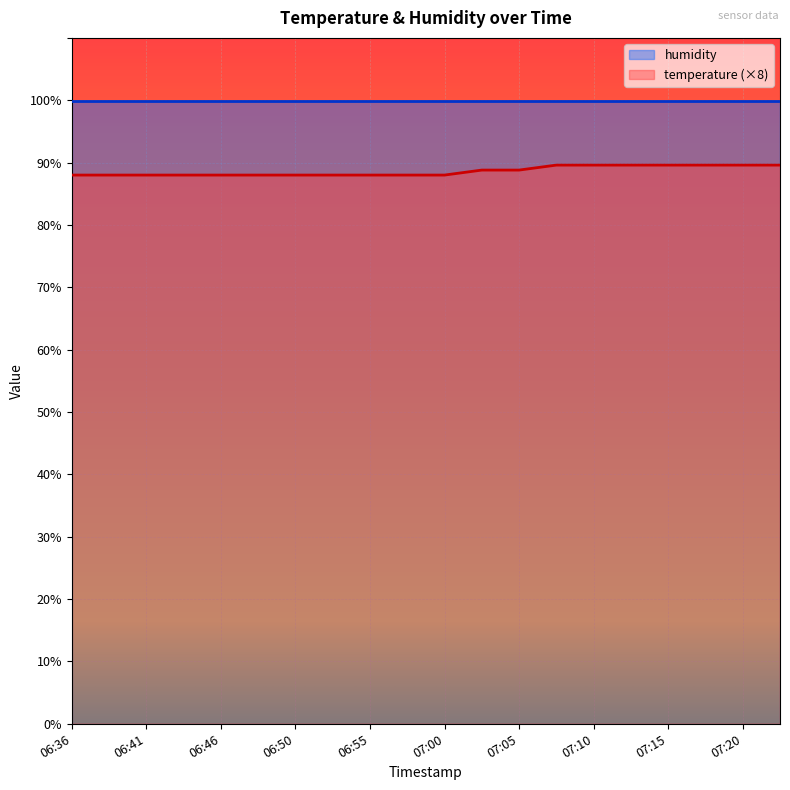

True or false: the data has more than 0 interior local peaks.

False